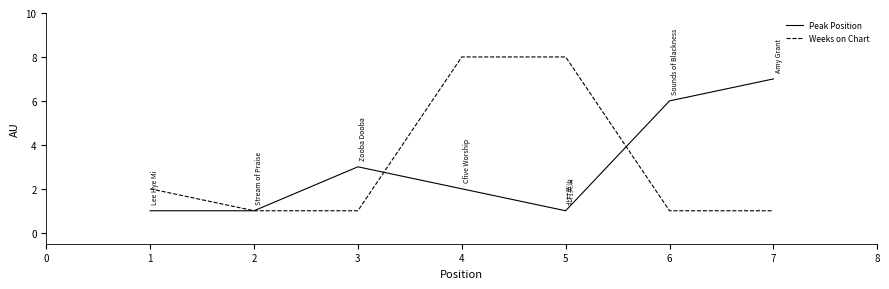

List the series in order of their peak value, highest first.

Weeks on Chart, Peak Position